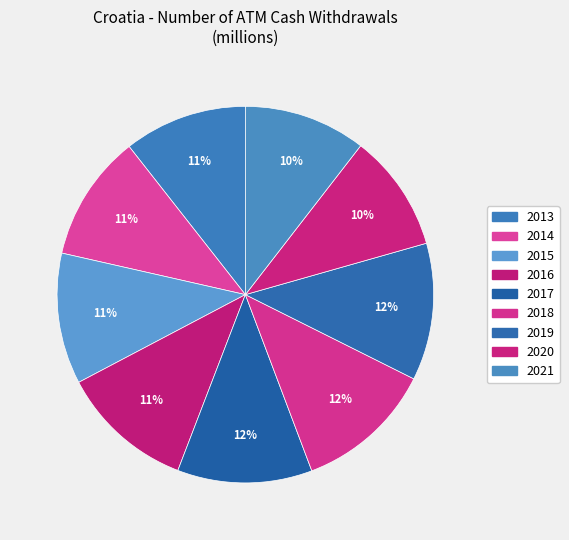

What is the smallest slice in the pie chart?

2020